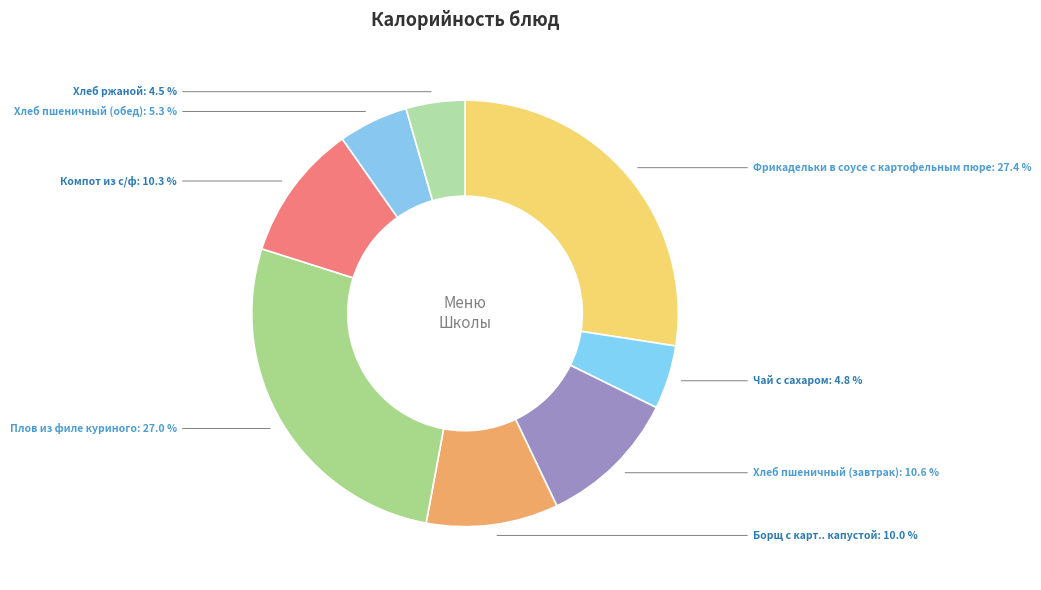

Is there a majority slice in this chart?

No